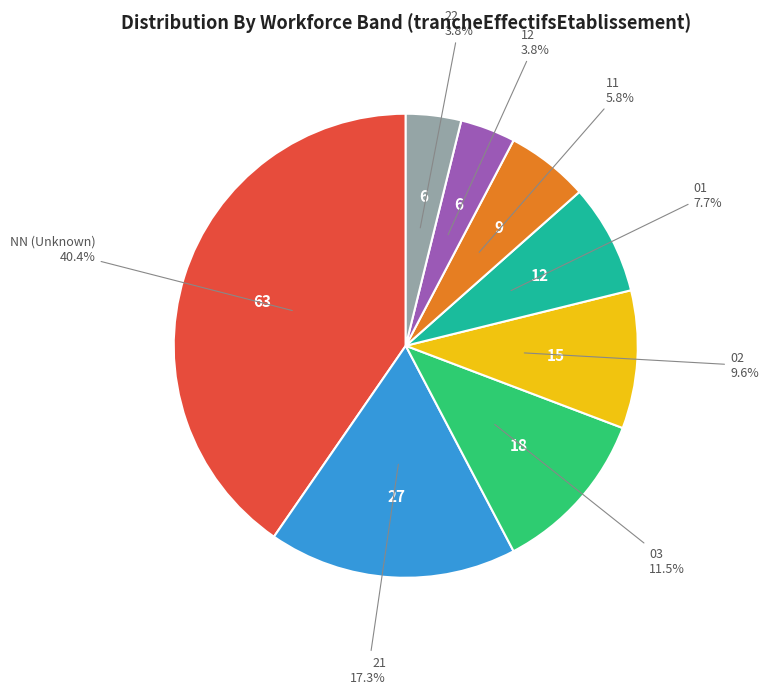

Does any single category account for the majority?

No